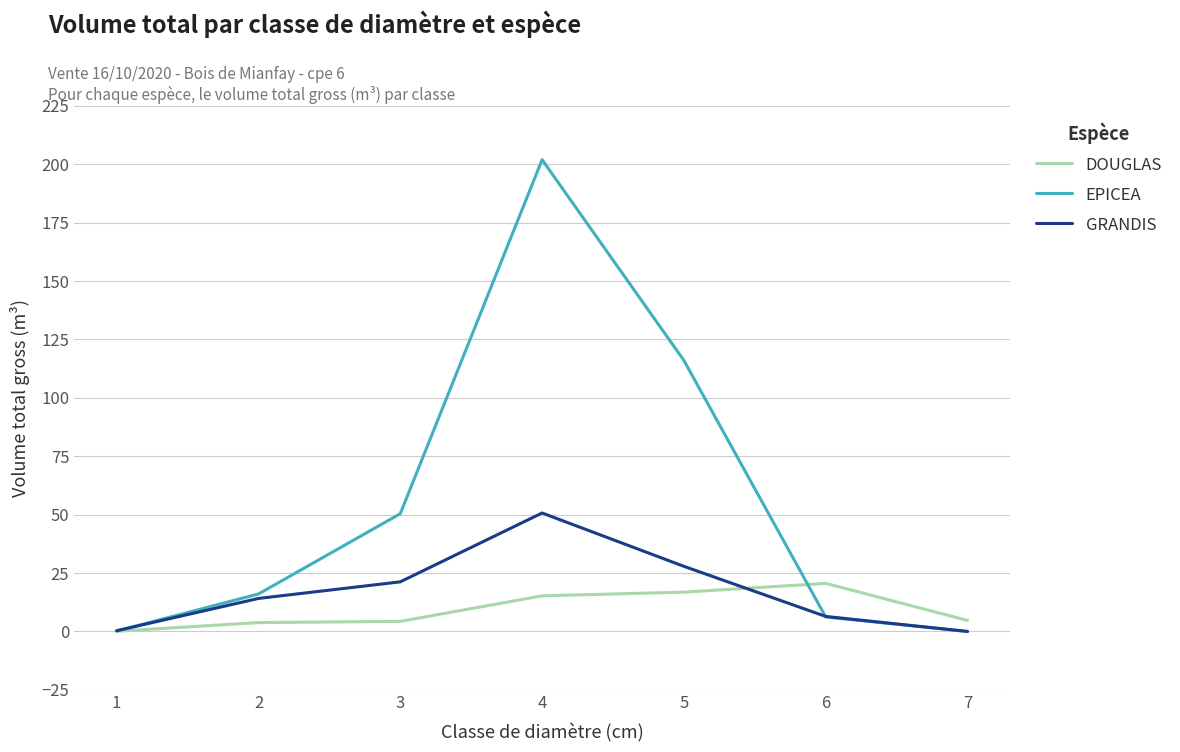

Rank the series by their maximum value, from highest to lowest.

EPICEA, GRANDIS, DOUGLAS